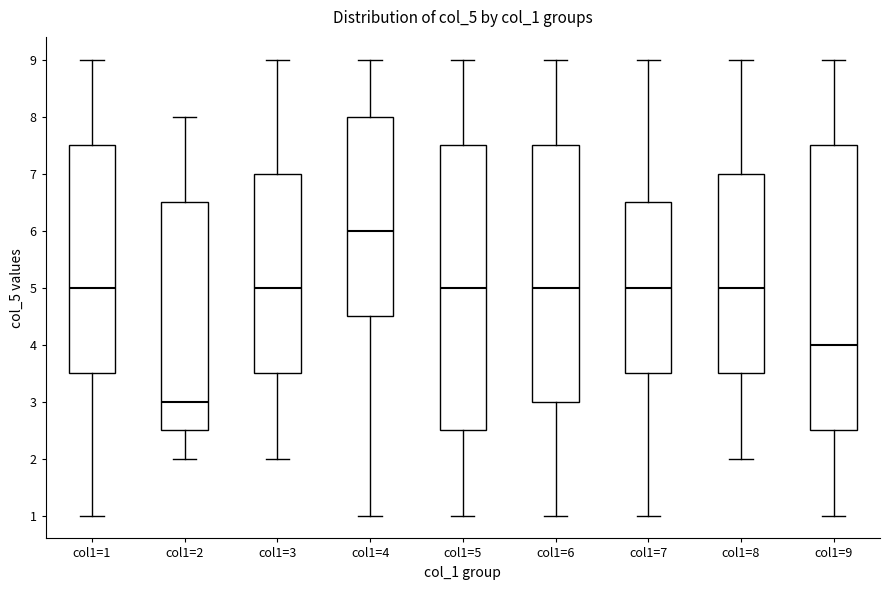

Which box has the lowest median line?

col1=2